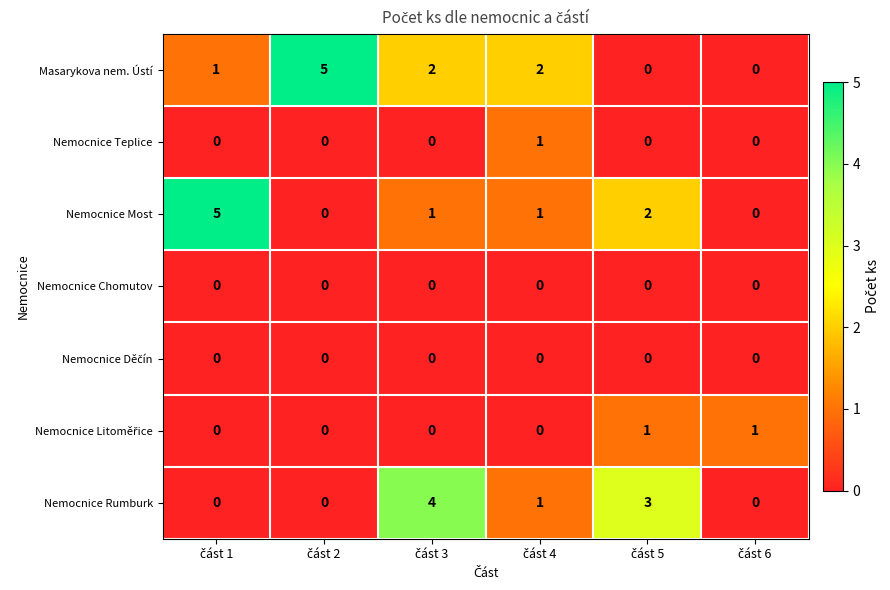

What is the maximum value shown in the chart?

5